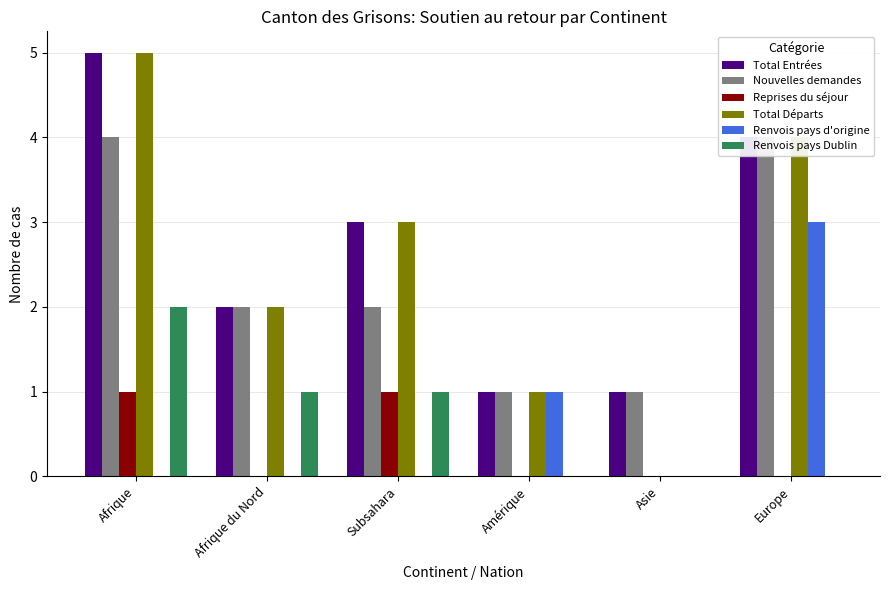

Reading right to left, what are all the values shown in this chart?

Total Entrées: Europe=4	Asie=1	Amérique=1	Subsahara=3	Afrique du Nord=2	Afrique=5
Nouvelles demandes: Europe=4	Asie=1	Amérique=1	Subsahara=2	Afrique du Nord=2	Afrique=4
Reprises du séjour: Europe=0	Asie=0	Amérique=0	Subsahara=1	Afrique du Nord=0	Afrique=1
Total Départs: Europe=4	Asie=0	Amérique=1	Subsahara=3	Afrique du Nord=2	Afrique=5
Renvois pays d'origine: Europe=3	Asie=0	Amérique=1	Subsahara=0	Afrique du Nord=0	Afrique=0
Renvois pays Dublin: Europe=0	Asie=0	Amérique=0	Subsahara=1	Afrique du Nord=1	Afrique=2